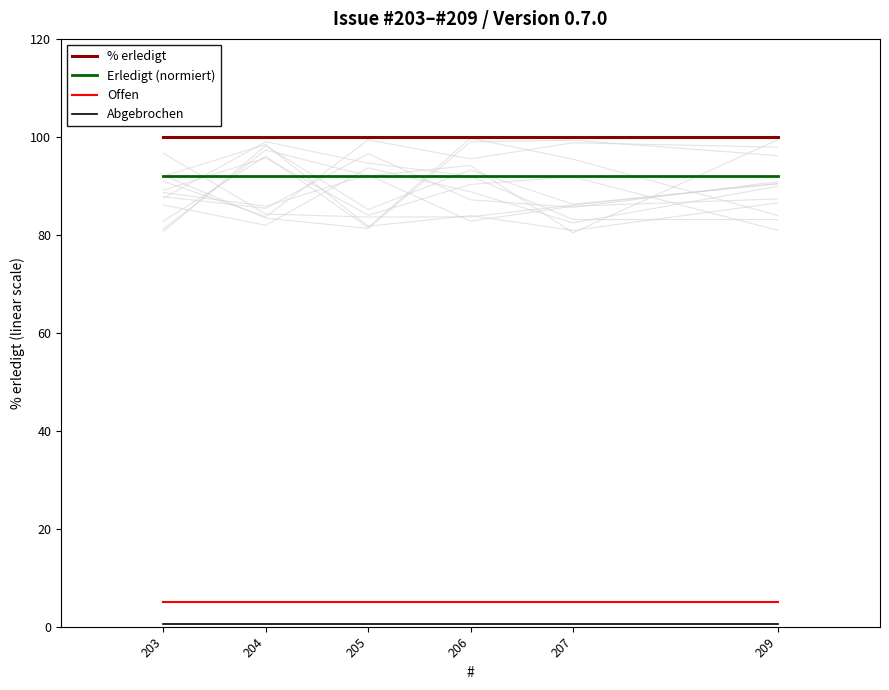

What is the value of the Erledigt (normiert) point at the 5th from the left?

92.0